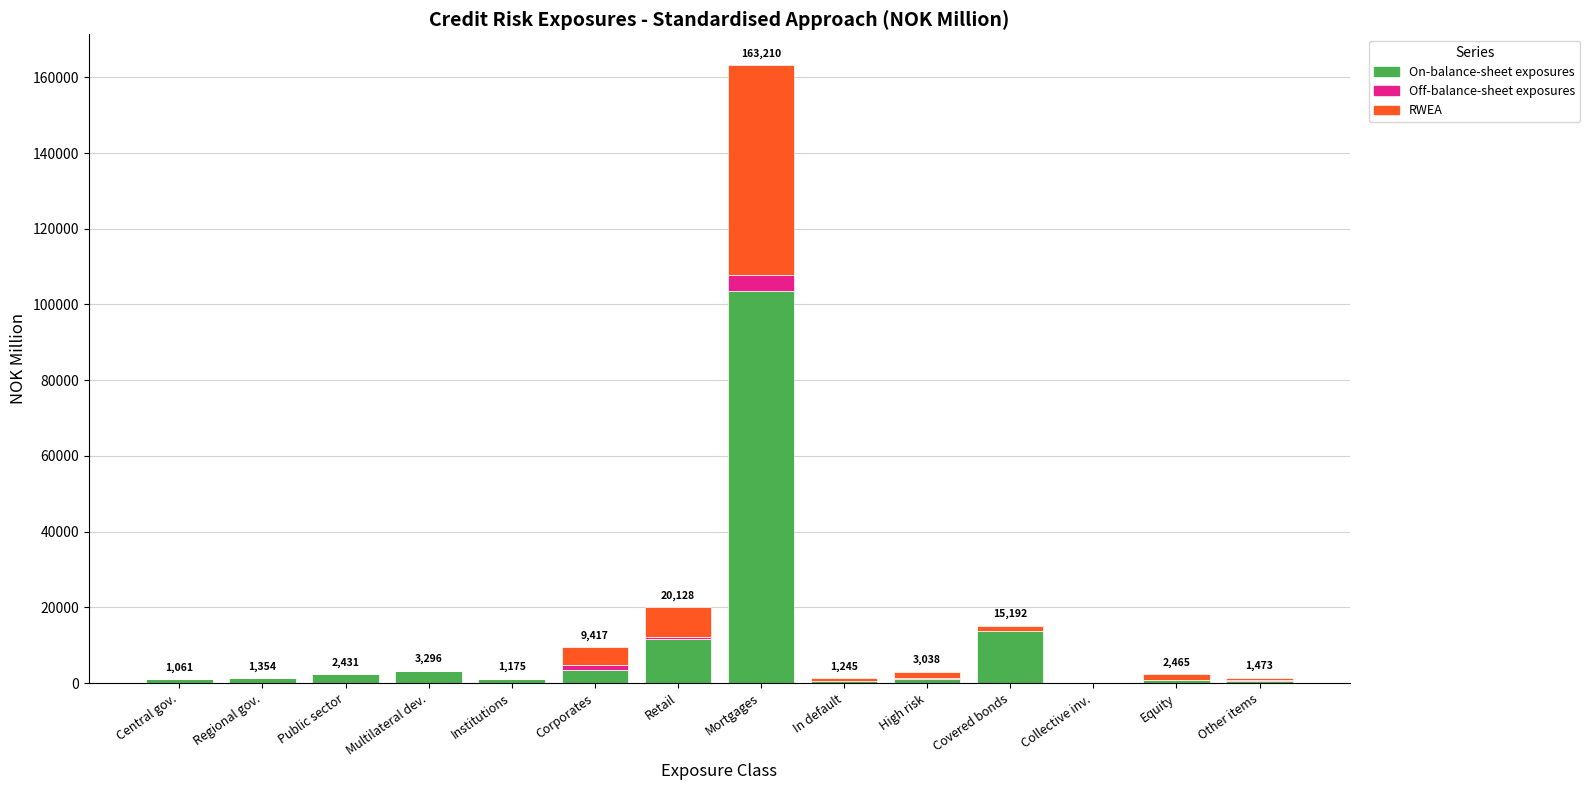

At which category is the sum across all series the highest?

Mortgages